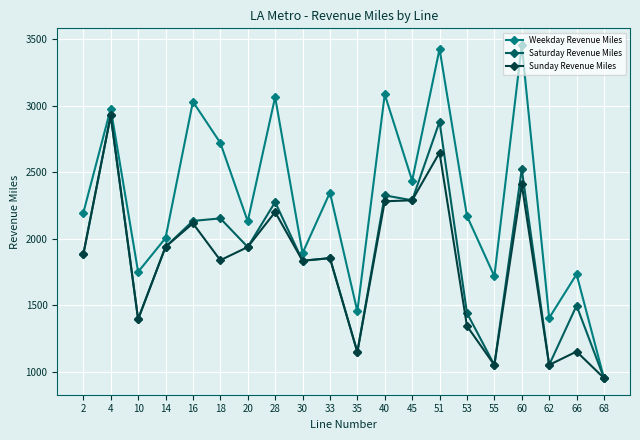

What is the spread (max minus min) of values at 35?

306.3